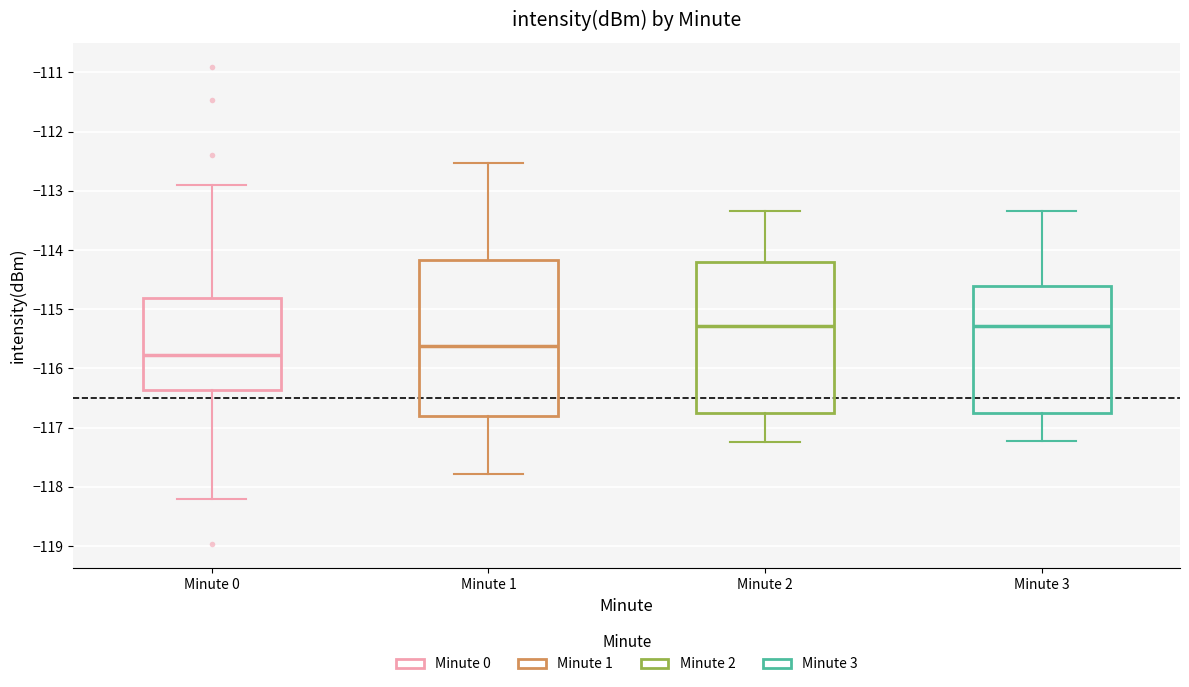

Where does the lower whisker of the box for Minute 1 end on the y-axis? The values are not printed on the chart, so give them approximately, as read against the axis.

-117.8